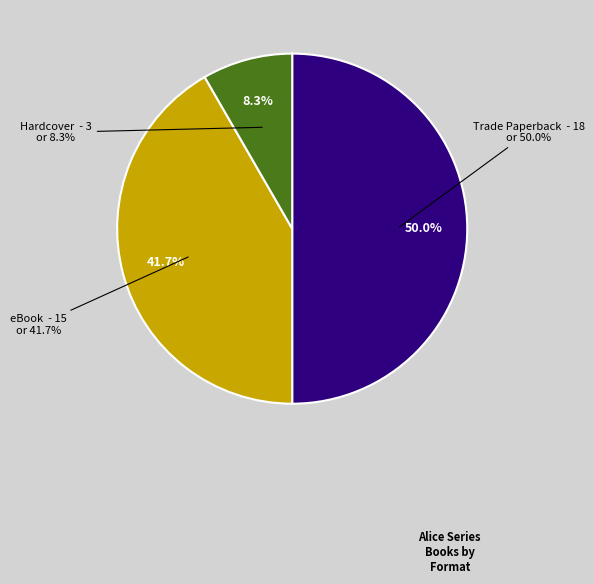

What percentage is the eBook slice, to the nearest percent?

42%